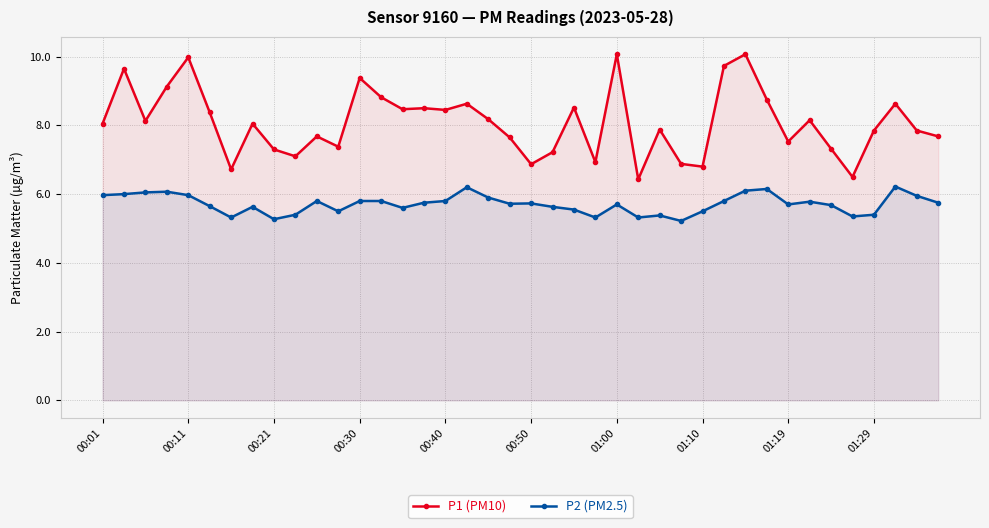

Between 35 and 18, which is larger?

18